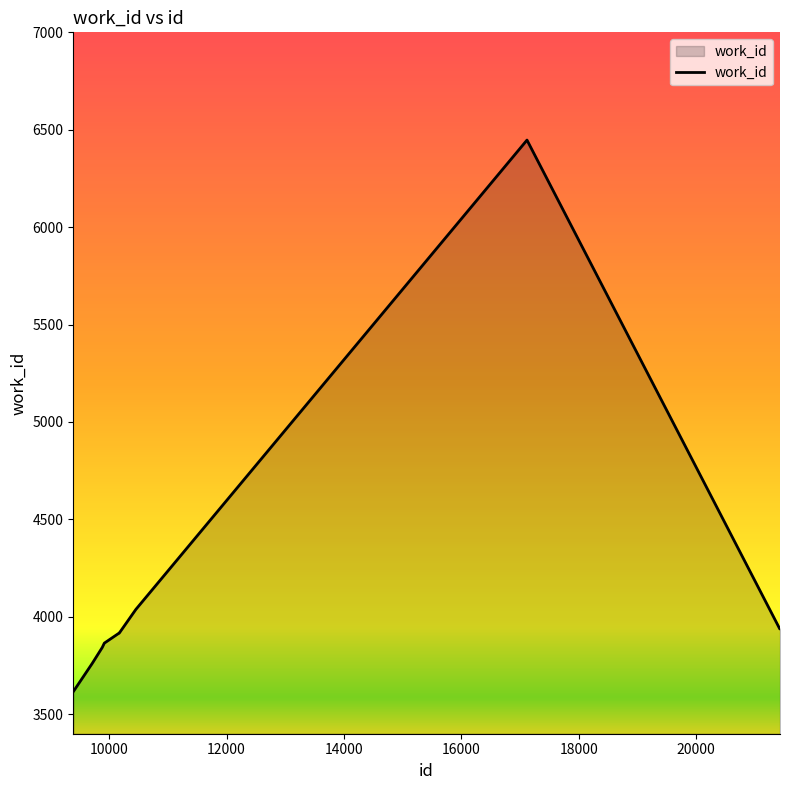

Count the number of categories in the chart.

10